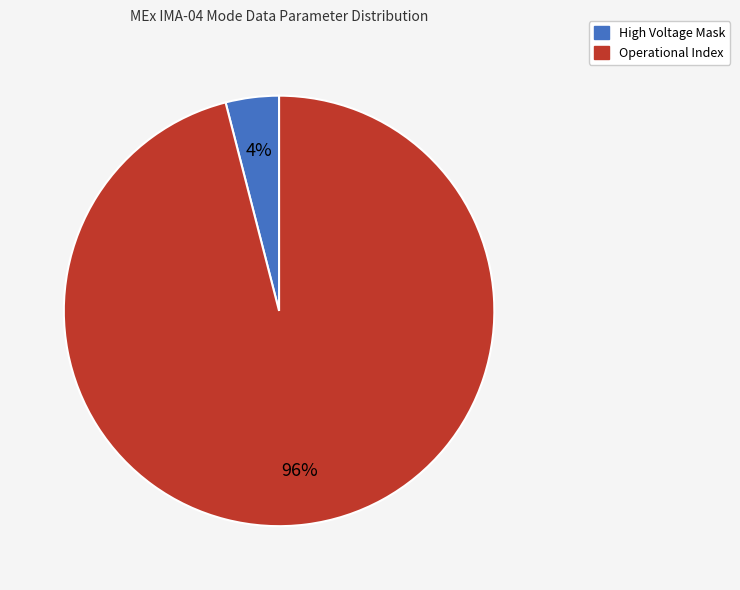

How many segments does this pie chart have?

2